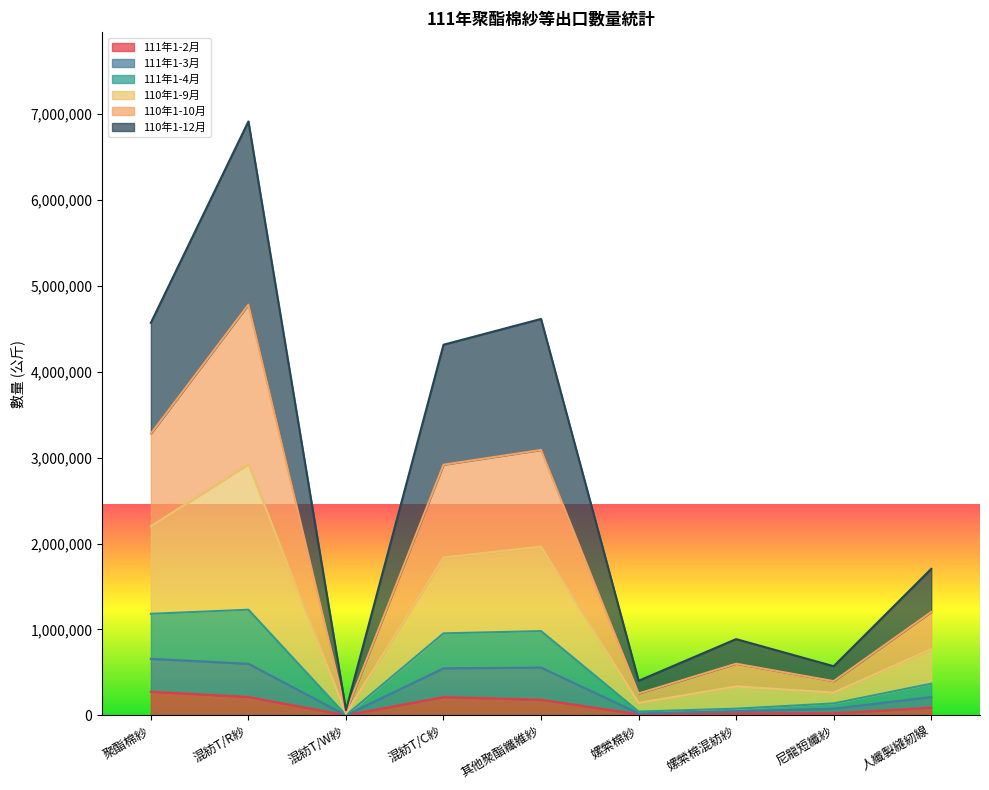

How many values in the 111年1-4月 series exceed 770581?

4